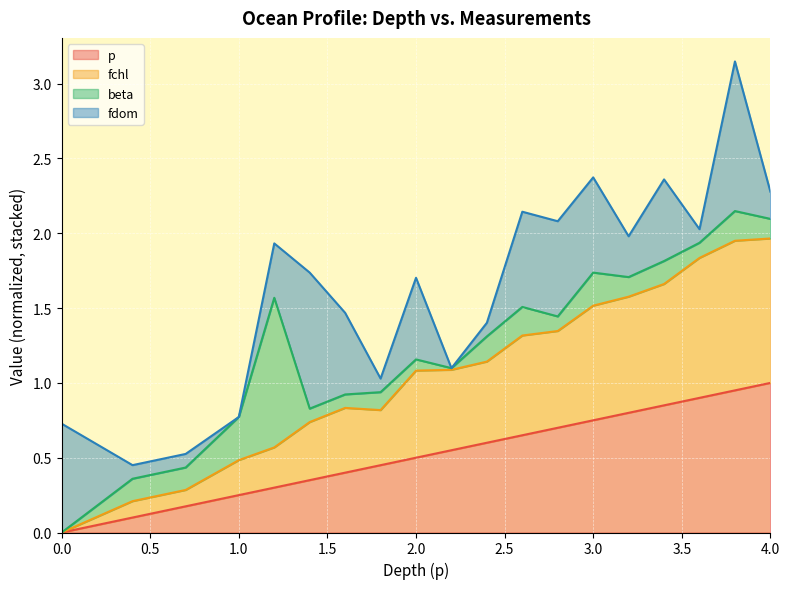

Does the chart display data point markers on the line(s)?

No